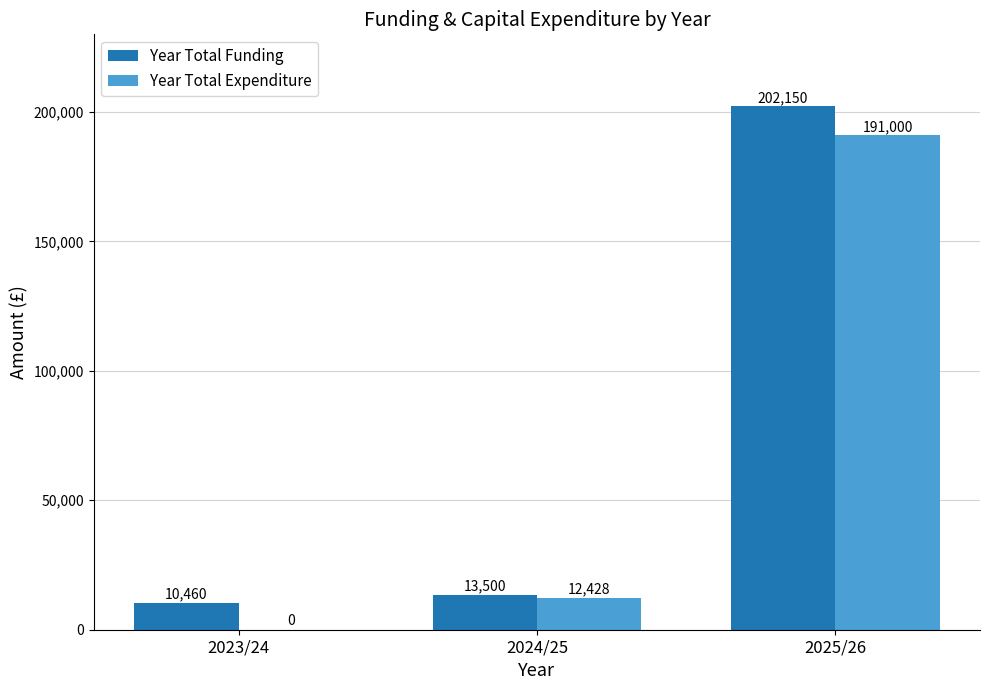

Are the bars grouped side by side (vs. stacked)?

Yes